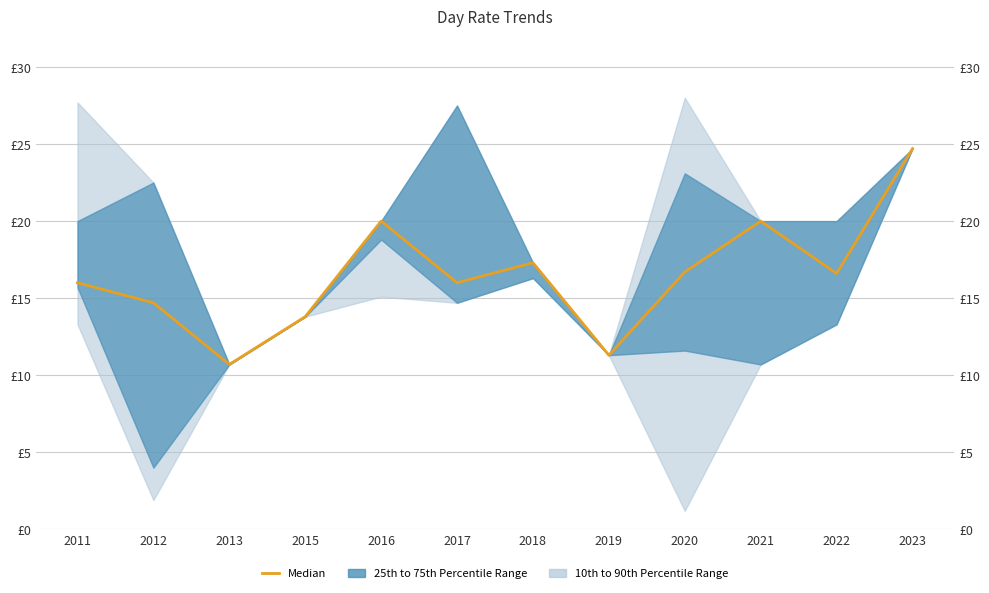

Rank the categories by value from lowest to highest.

2013, 2019, 2015, 2012, 2011, 2017, 2022, 2020, 2018, 2016, 2021, 2023